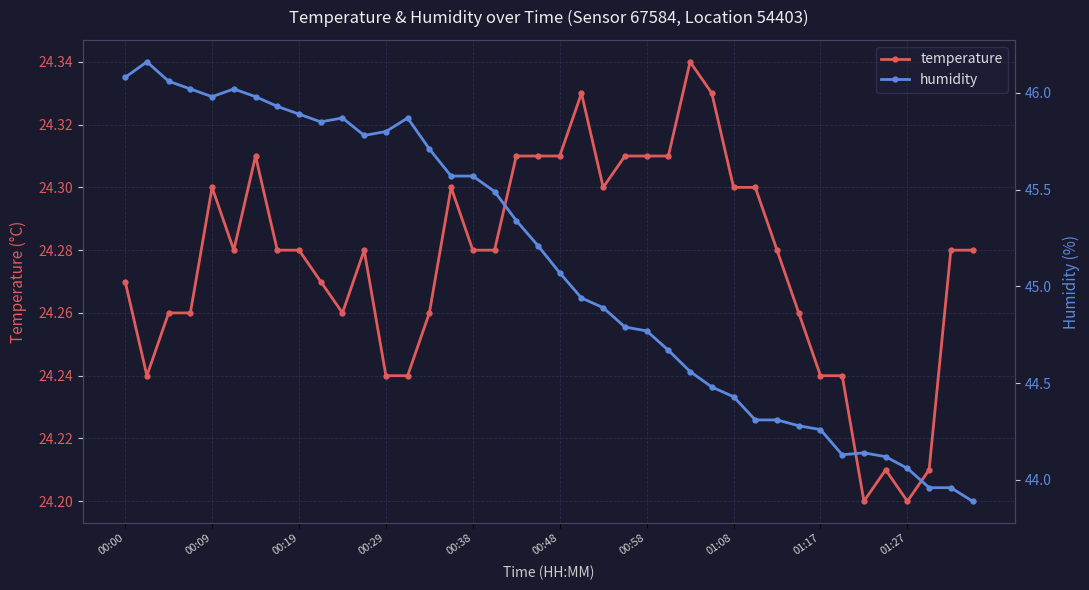

True or false: temperature has a value of 37.9 at 00:09.

False